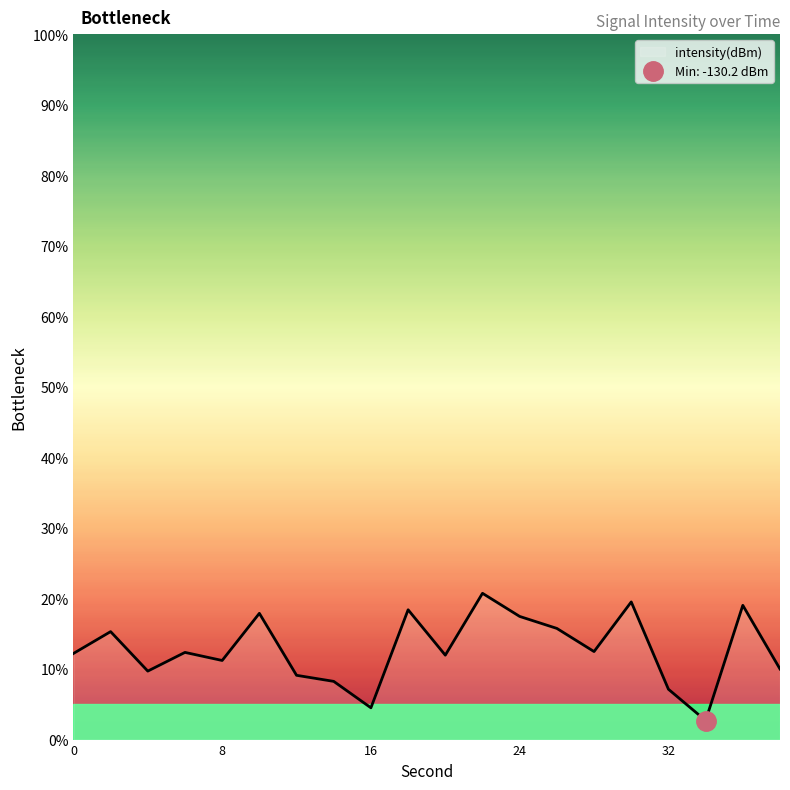

Is it true that the value at 8 is 11.2?

True